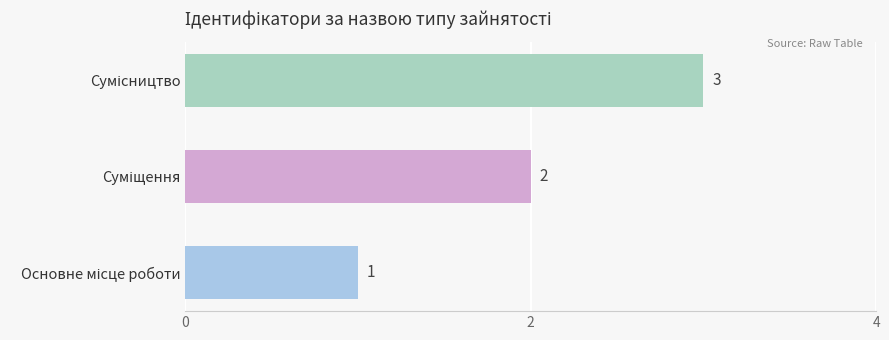

Count the values in the range 1 to 3.

3